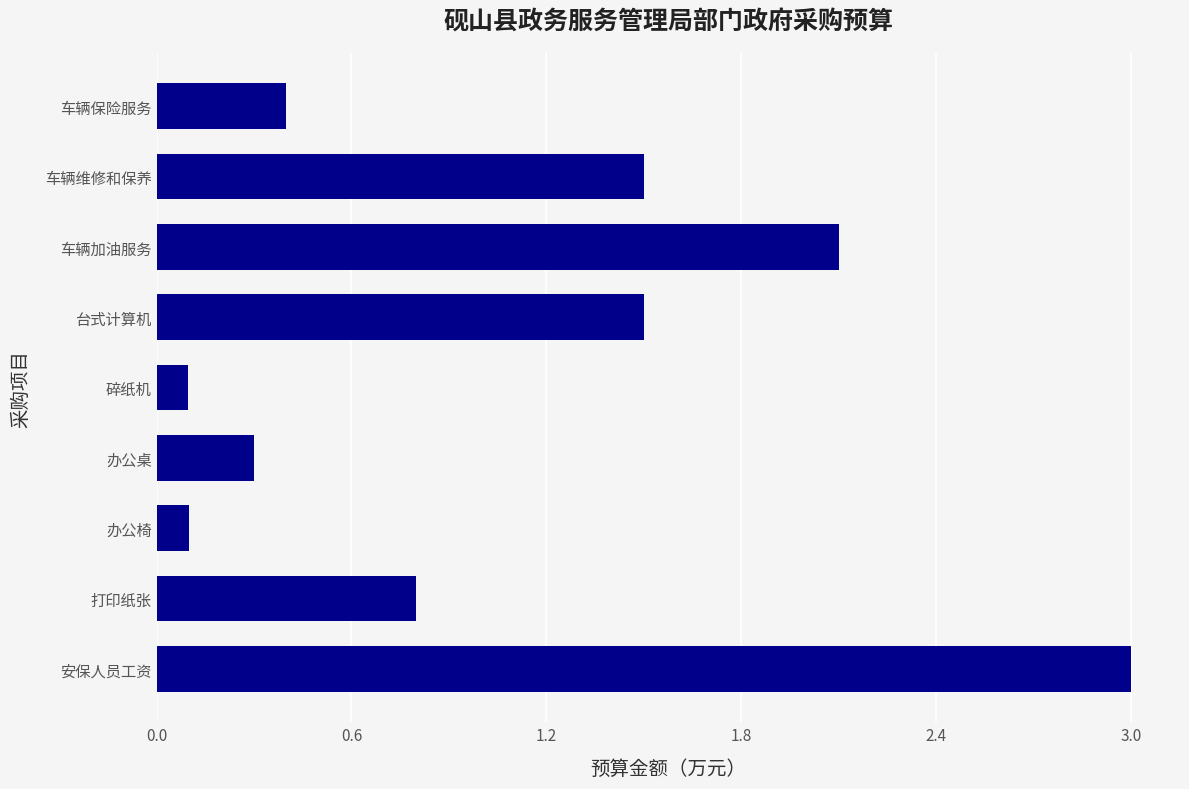

The chart shows a value of 0.3 at 打印纸张. True or false?

False